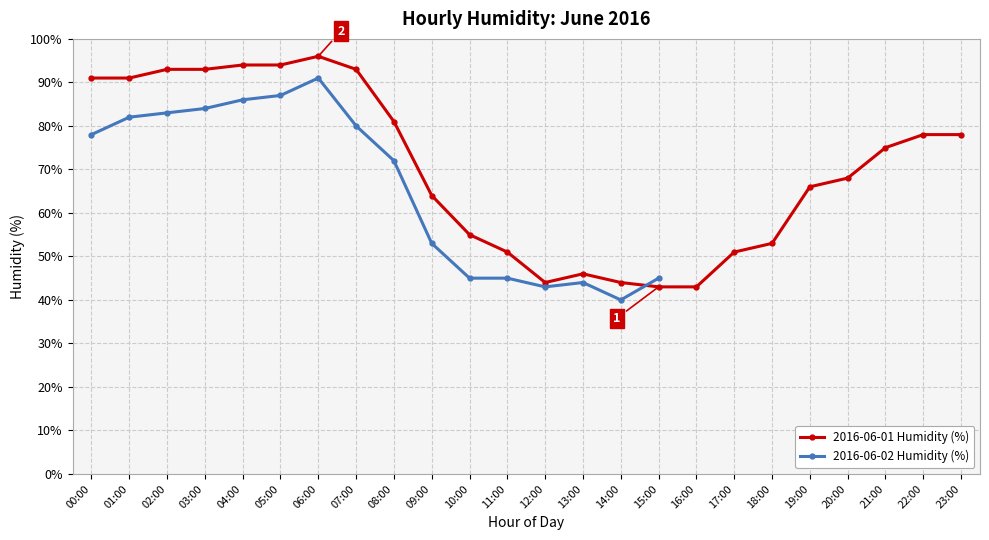

List the series in order of their peak value, highest first.

2016-06-01 Humidity (%), 2016-06-02 Humidity (%)